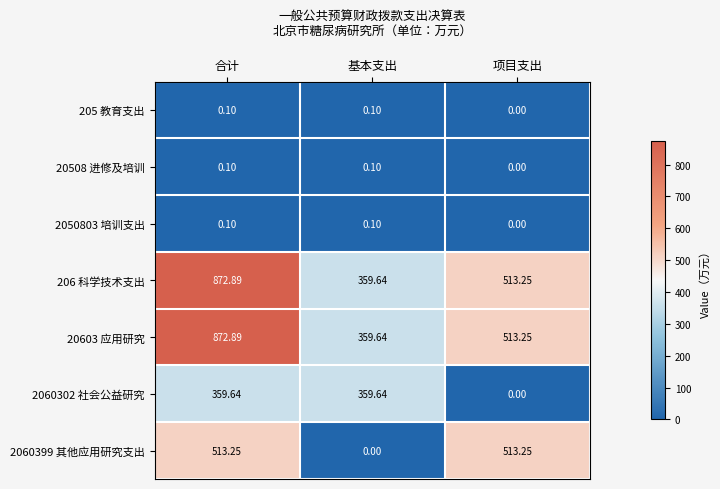

At which category is the sum across all series the highest?

合计